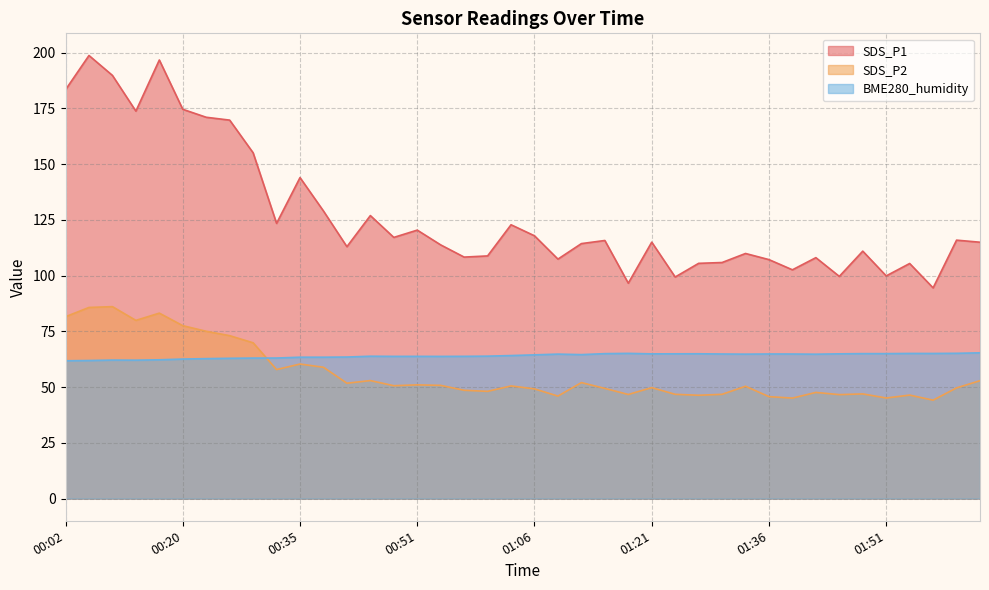

How many interior local valleys does the SDS_P1 series have?

12